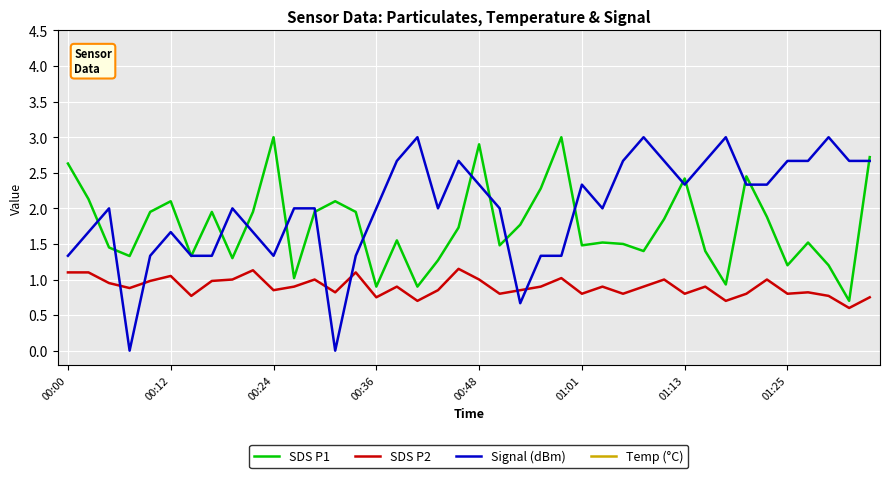

The value of Signal (dBm) at 13 is 0.0. True or false?

True